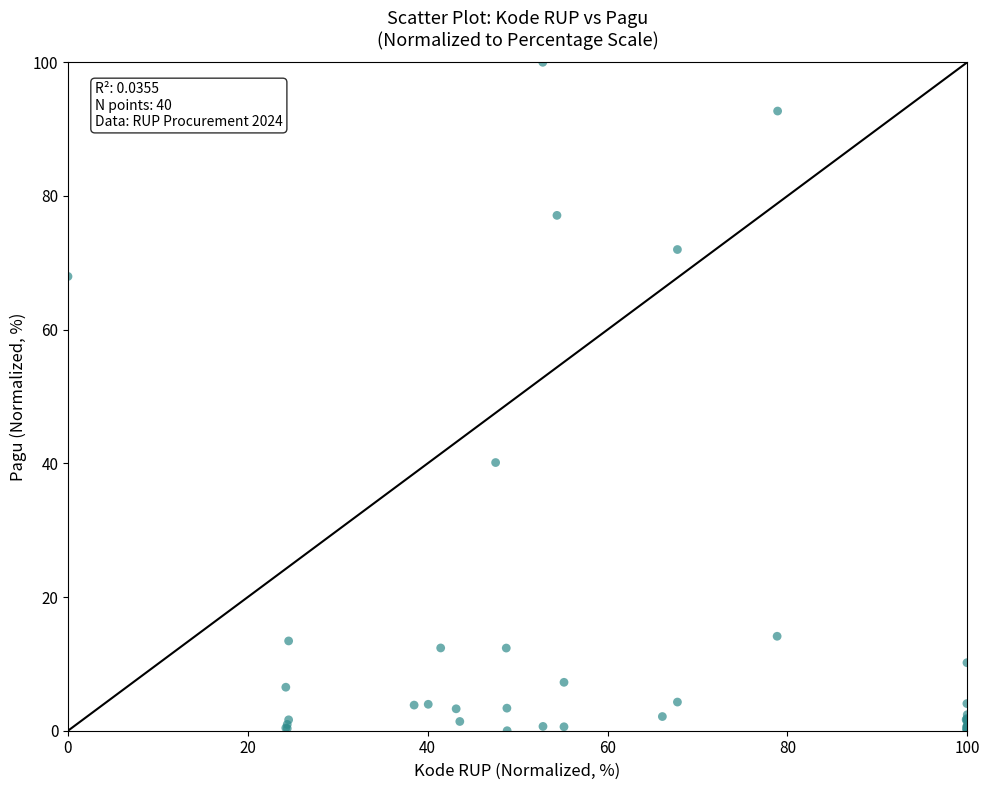

What Y value in the scatter plot is closest to 50?

40.1